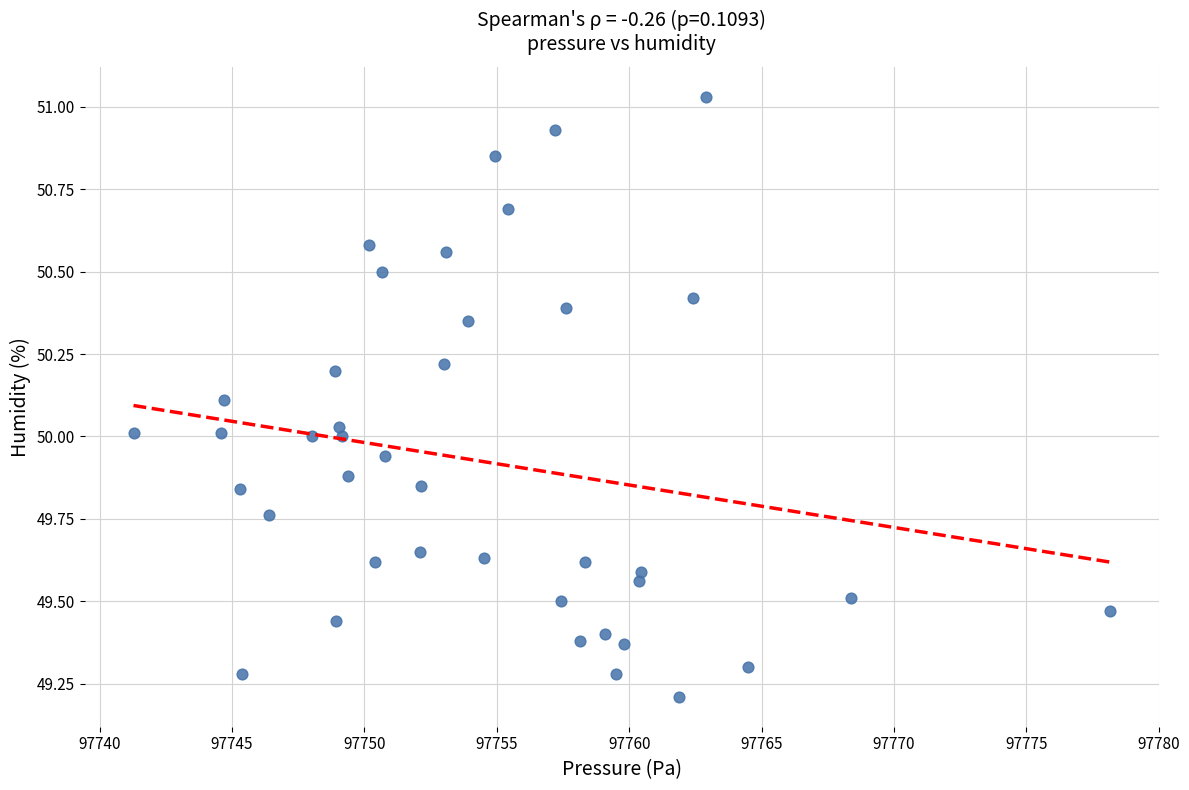

What is the range of X values (max minus min)?

36.9